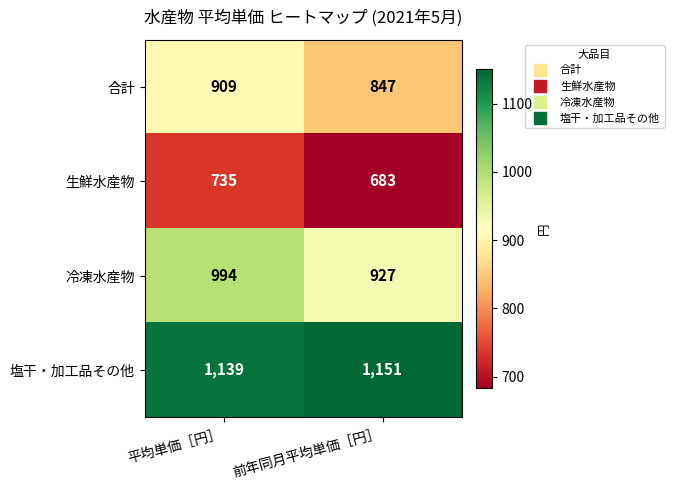

The value of 冷凍水産物 at 前年同月平均単価［円］ is 927. True or false?

True